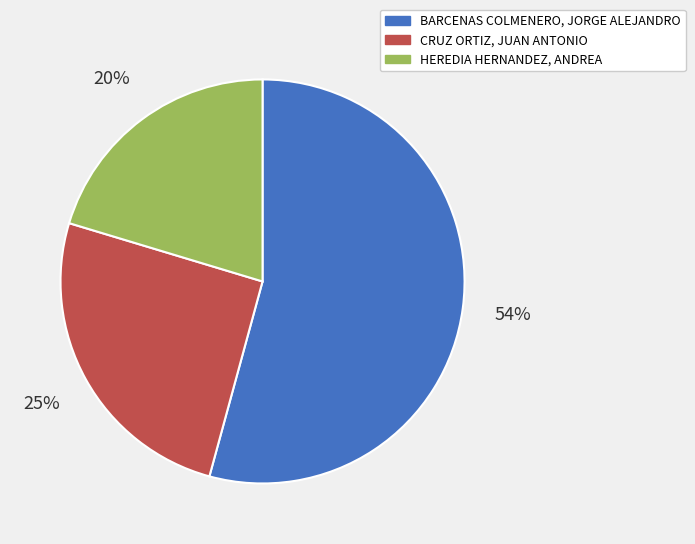

Which slice is the largest?

BARCENAS COLMENERO, JORGE ALEJANDRO